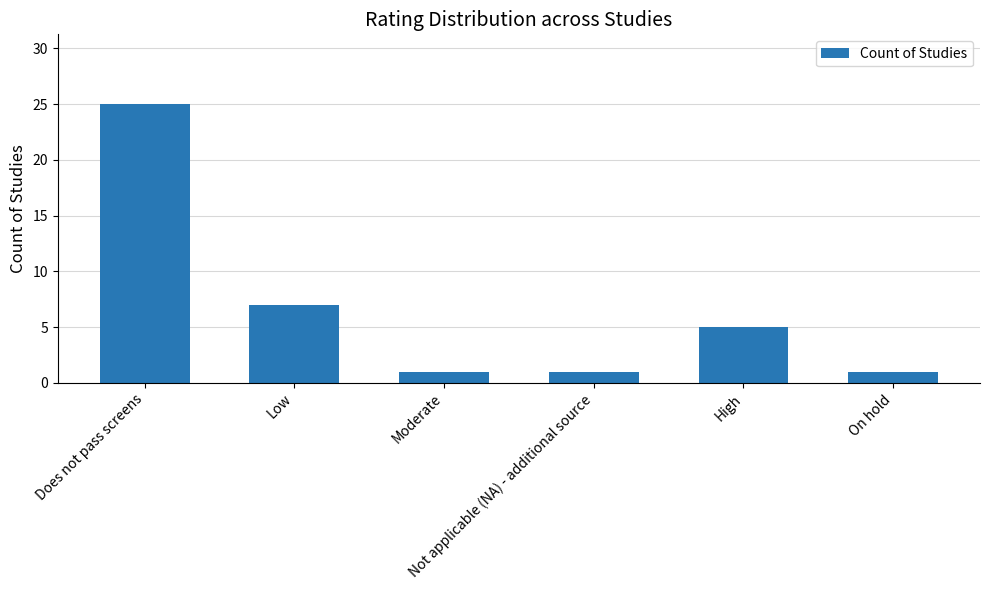

What is the average value?

7